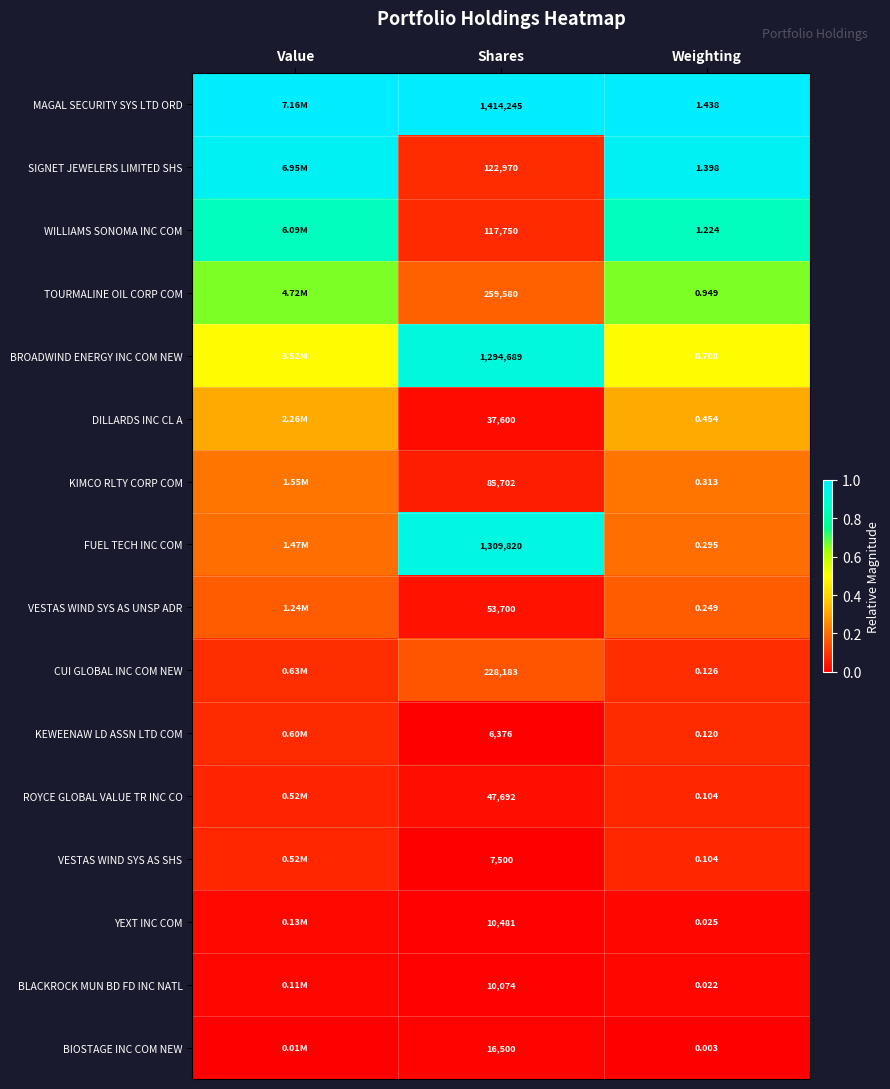

Is the value of VESTAS WIND SYS AS UNSP ADR at Weighting greater than the value of CUI GLOBAL INC COM NEW at Shares?

No